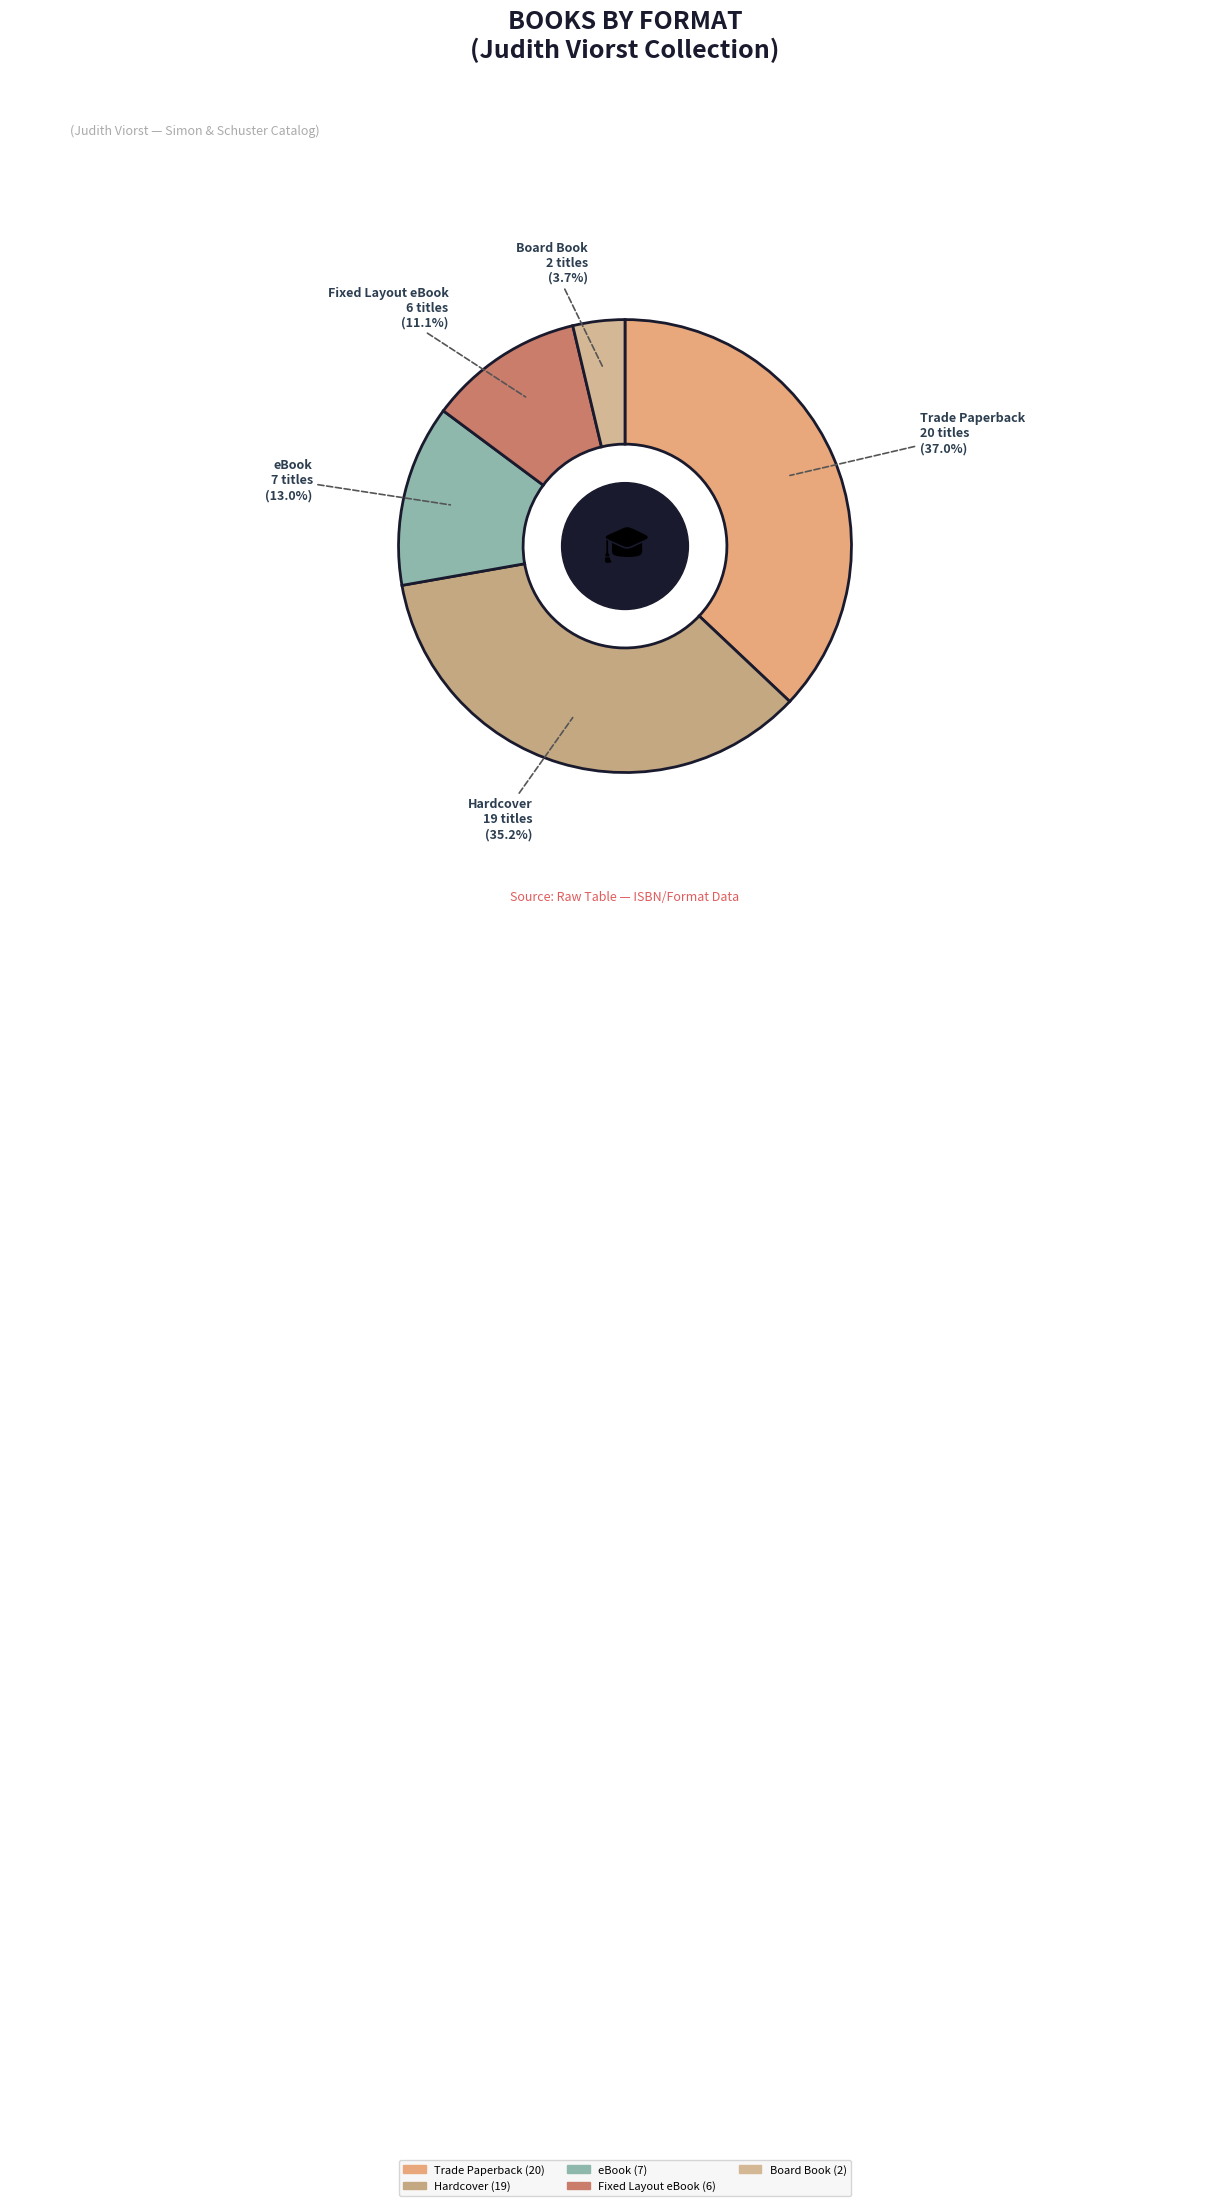

How many slices are in this pie chart?

5